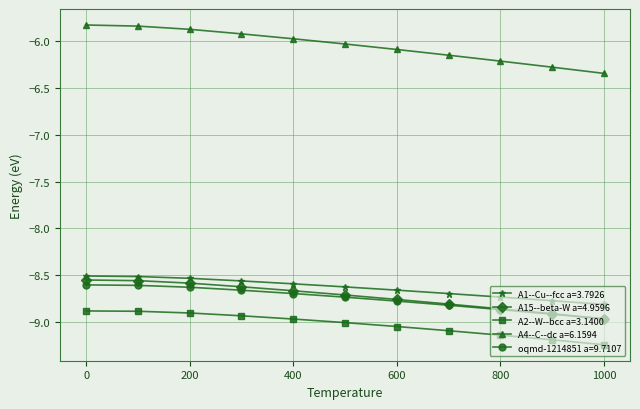

True or false: A4--C--dc a=6.1594 and A2--W--bcc a=3.1400 cross at least once.

False